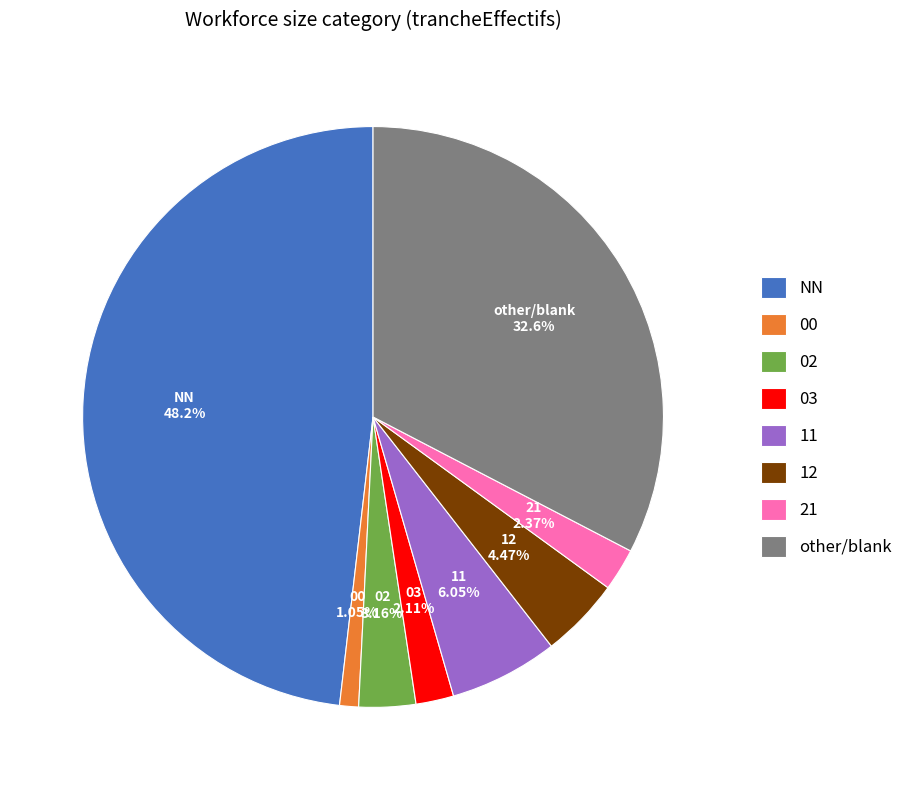

What percentage do NN and 11 together represent?

54.2%